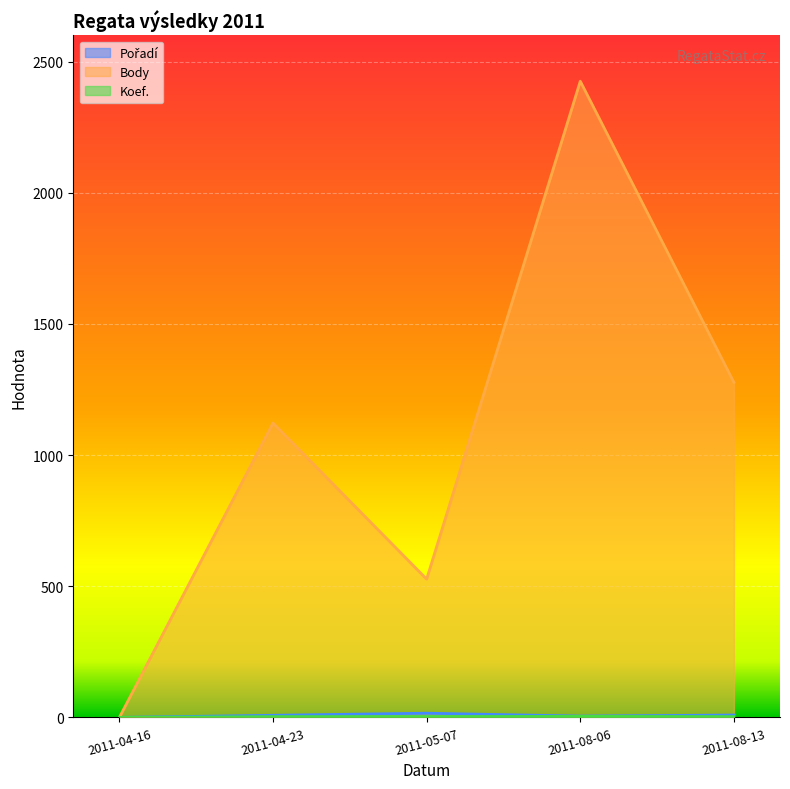

At which category does Koef. reach its first local peak?

2011-08-06